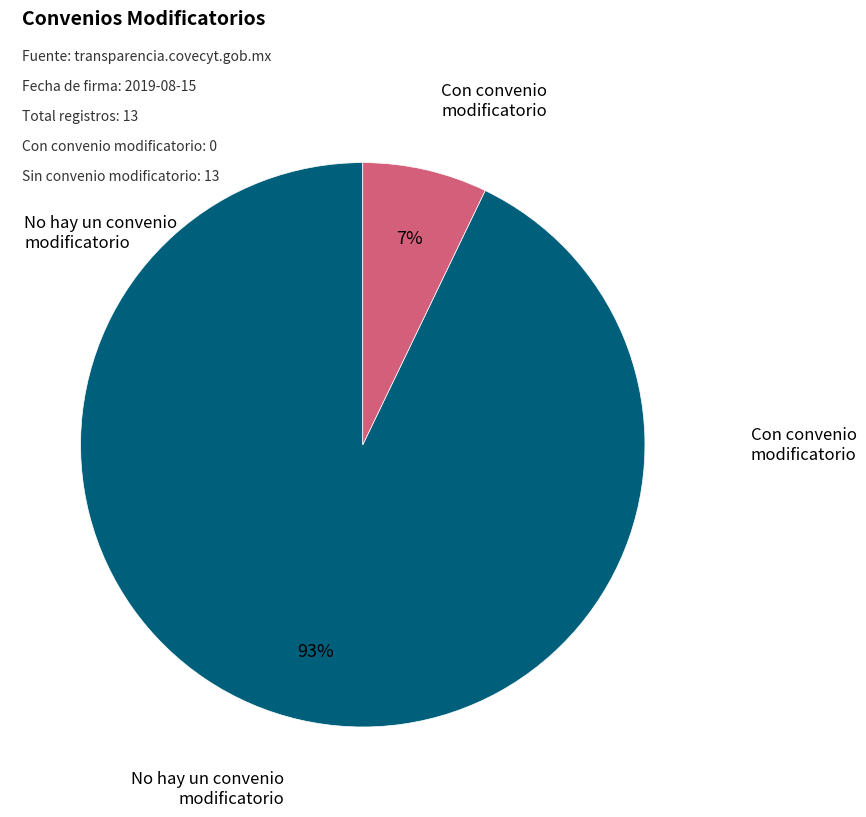

What is the majority slice?

No hay un convenio modificatorio